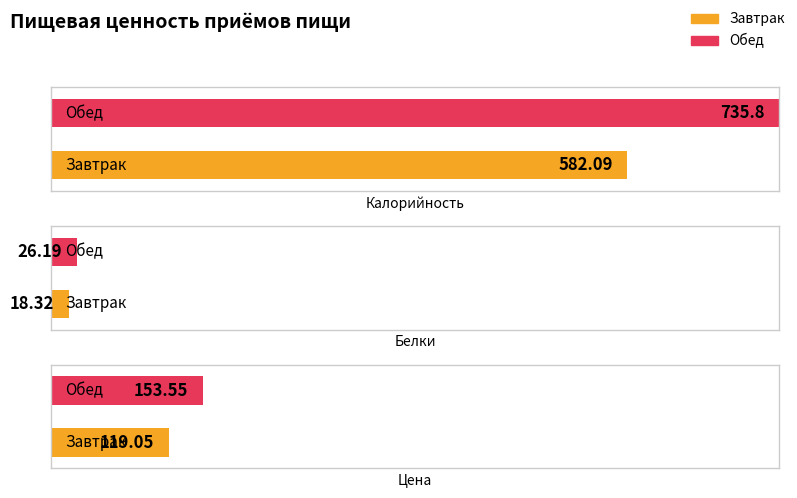

What is the average value of the Калорийность series?

658.9